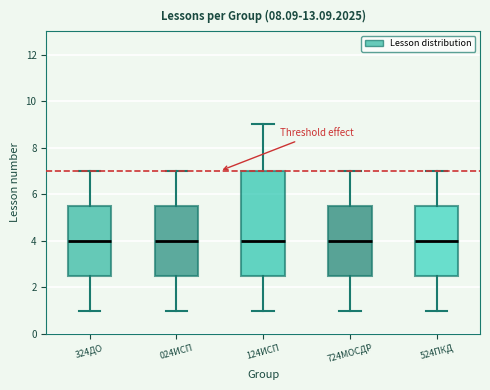

Reading left to right, transcribe this box plot: for each box, give where its median line is, the range the box spans, and where its two whiskers end, as read against the y-axis. The values are not printed on the chart, so give them approximately, as read against the axis.

324ДО: median 4.0, box 2.6 to 5.6, whiskers 1.0 to 7.0
024ИСП: median 4.0, box 2.6 to 5.6, whiskers 1.0 to 7.0
124ИСП: median 4.0, box 2.6 to 7.0, whiskers 1.0 to 9.0
724МОСДР: median 4.0, box 2.6 to 5.6, whiskers 1.0 to 7.0
524ПКД: median 4.0, box 2.6 to 5.6, whiskers 1.0 to 7.0